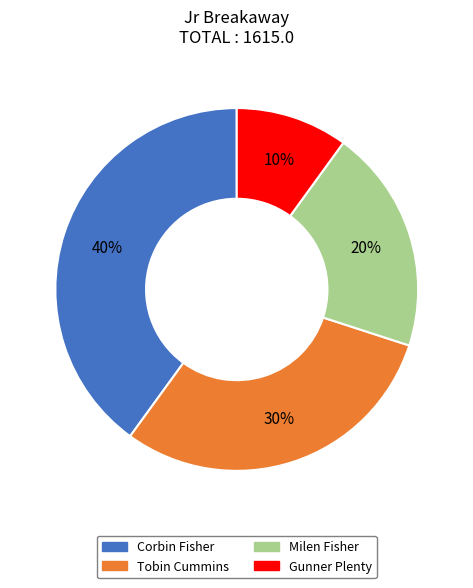

Count the number of slices in the pie.

4